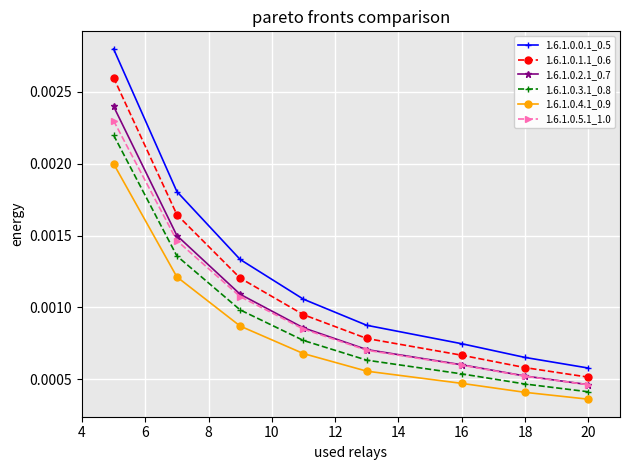

What are all the series names shown in the legend?

1.6.1.0.0.1_0.5, 1.6.1.0.1.1_0.6, 1.6.1.0.2.1_0.7, 1.6.1.0.3.1_0.8, 1.6.1.0.4.1_0.9, 1.6.1.0.5.1_1.0